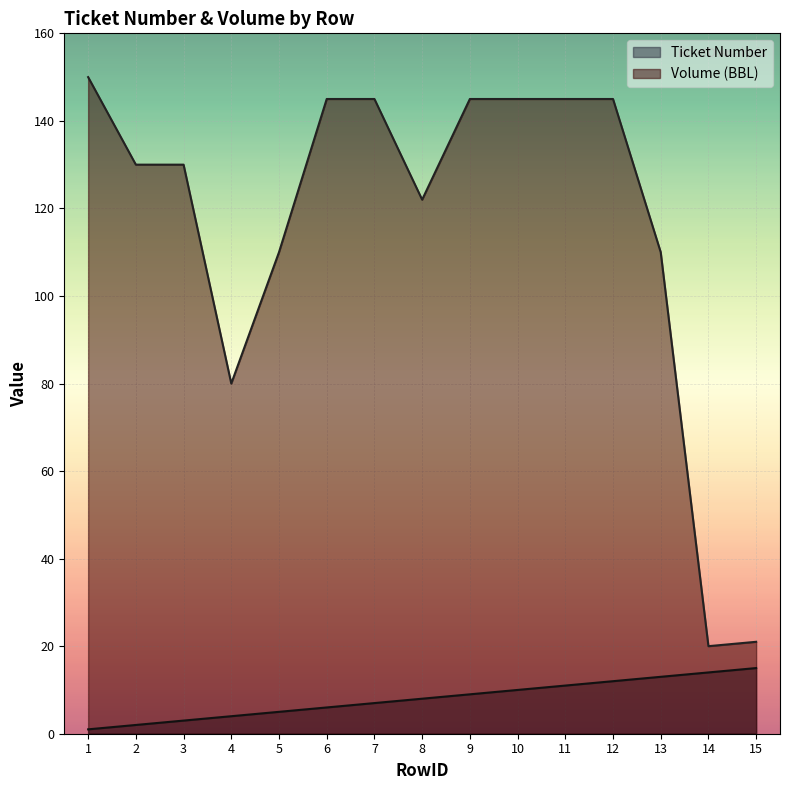

Rank the series by their average value, from lowest to highest.

Ticket Number, Volume (BBL)